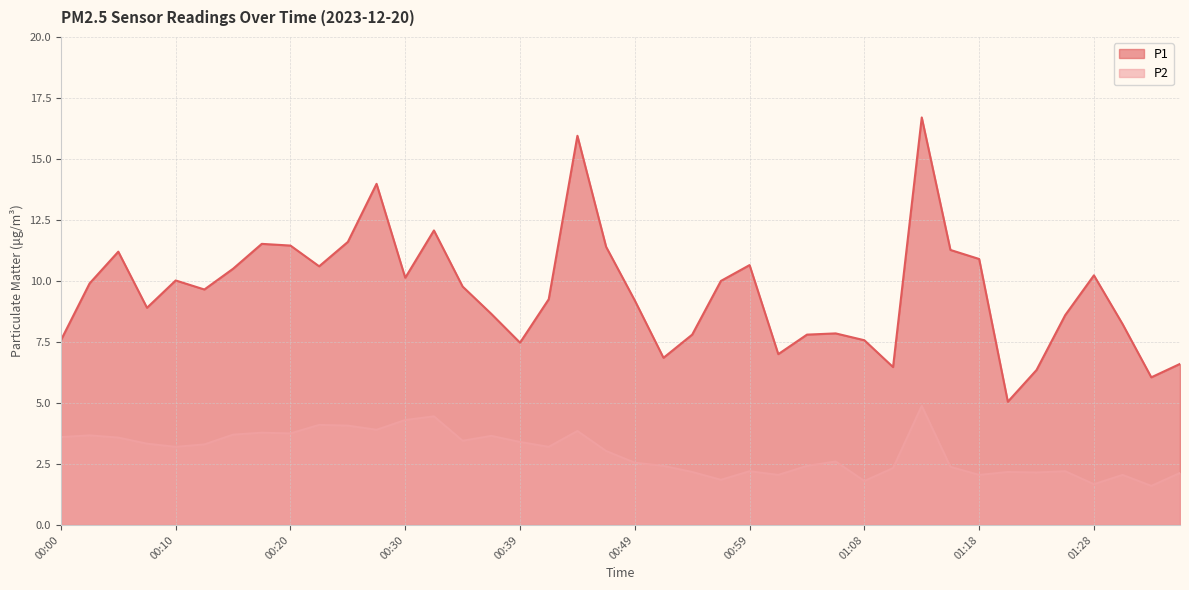

In P1, how many points are lower than both neighbors (excluding endpoints)?

10